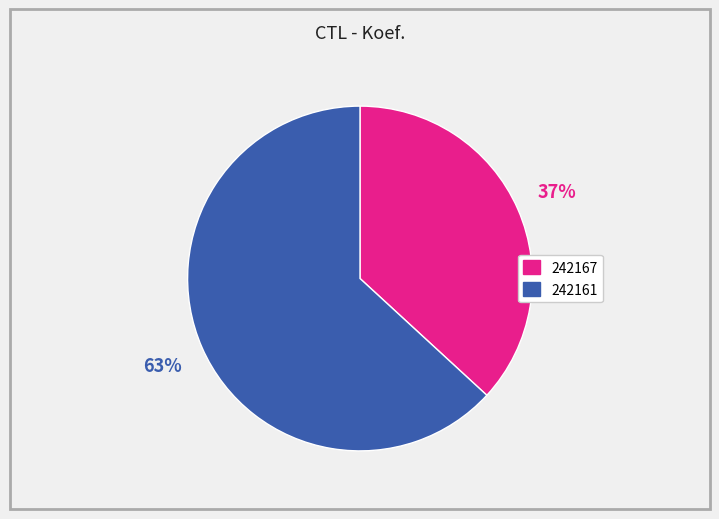

To the nearest percent, what is the average slice percentage?

50%